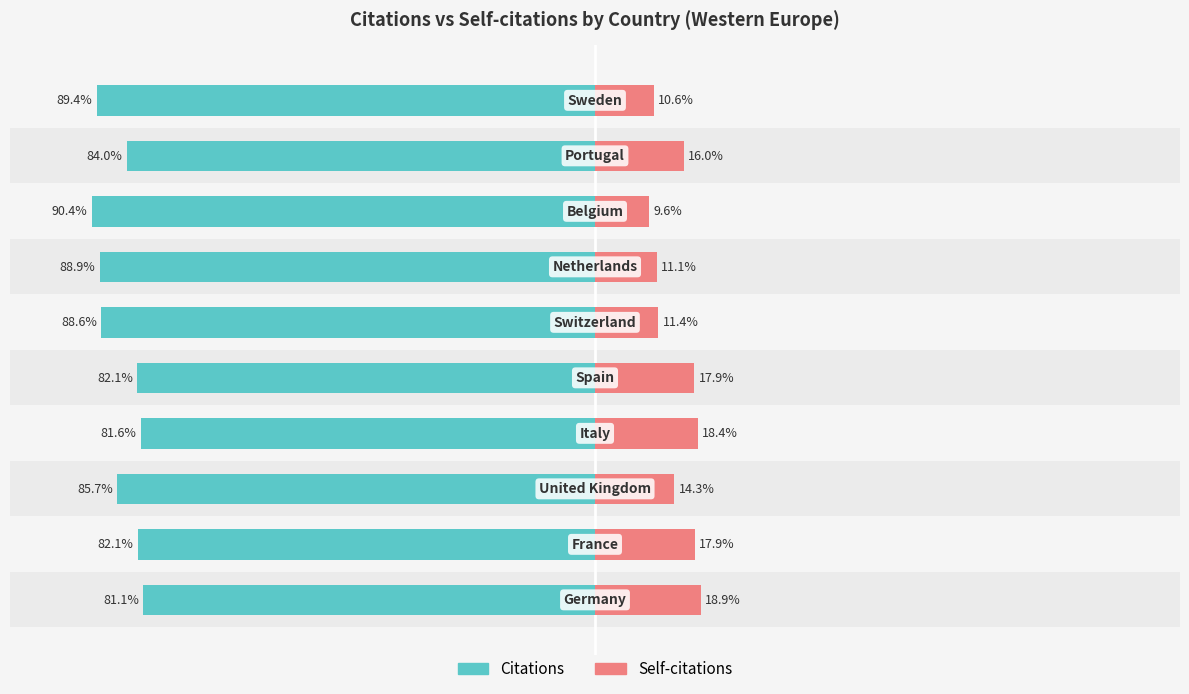

Reading left to right, transcribe all the data shown in this chart.

Citations: −125=-81.1	−100=-82.1	−75=-85.7	−50=-81.6	−25=-82.1	0=-88.6	25=-88.9	50=-90.4	75=-84.0	100=-89.4
Self-citations: −125=18.9	−100=17.9	−75=14.3	−50=18.4	−25=17.9	0=11.4	25=11.1	50=9.6	75=16.0	100=10.6